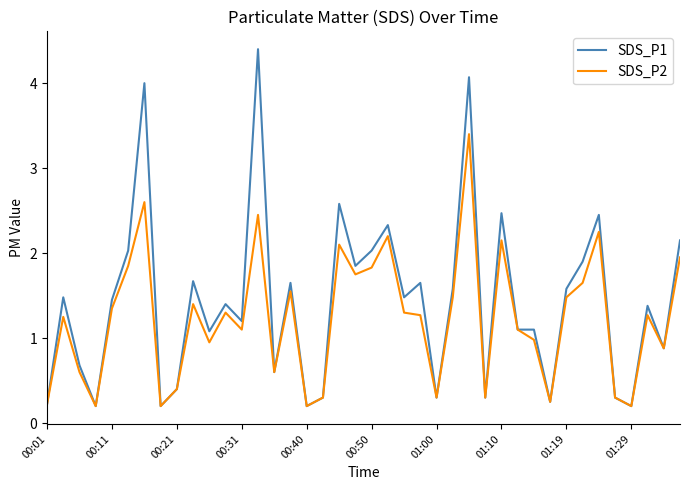

Rank the series by their average value, from highest to lowest.

SDS_P1, SDS_P2